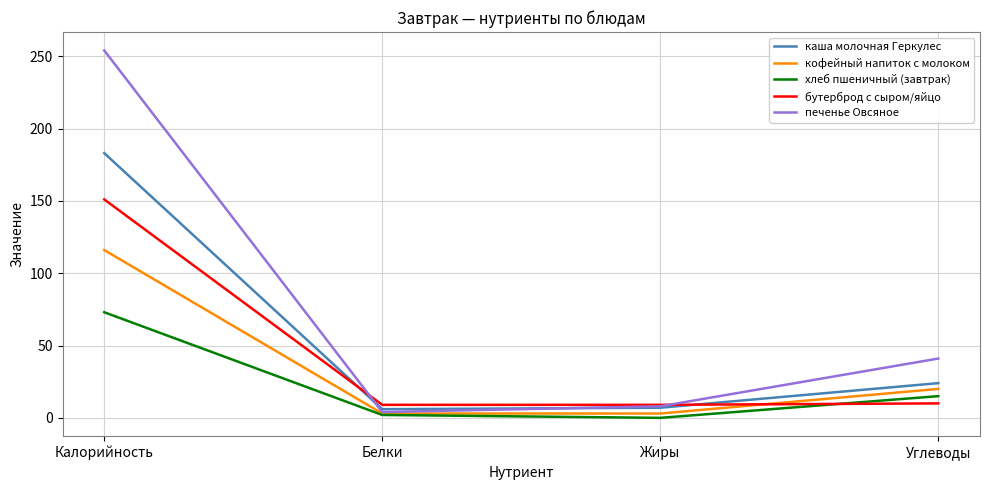

Which series has the widest spread of values?

печенье Овсяное